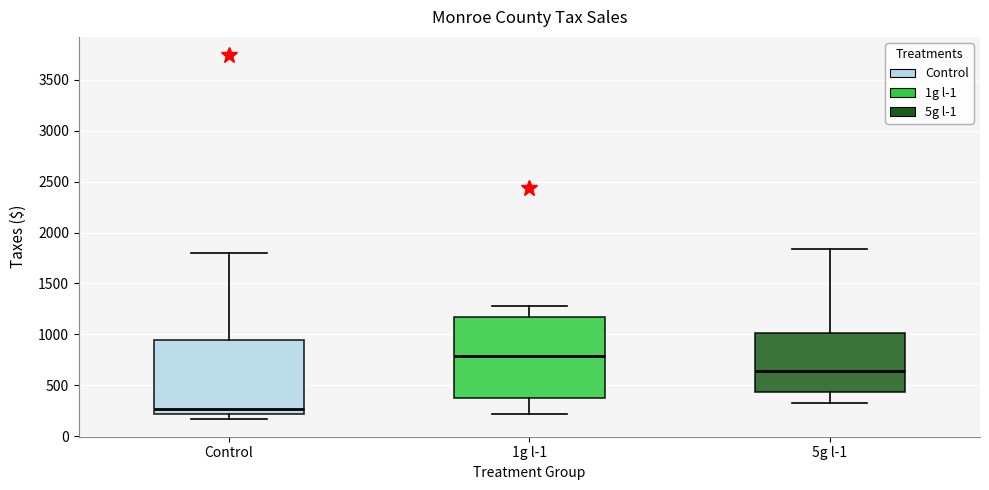

Reading left to right, transcribe this box plot: for each box, give where its median line is, the range the box spans, and where its two whiskers end, as read against the y-axis. The values are not printed on the chart, so give them approximately, as read against the axis.

Control: median 250, box 200 to 950, whiskers 150 to 1800
1g l-1: median 800, box 350 to 1150, whiskers 200 to 1300
5g l-1: median 650, box 450 to 1000, whiskers 350 to 1850